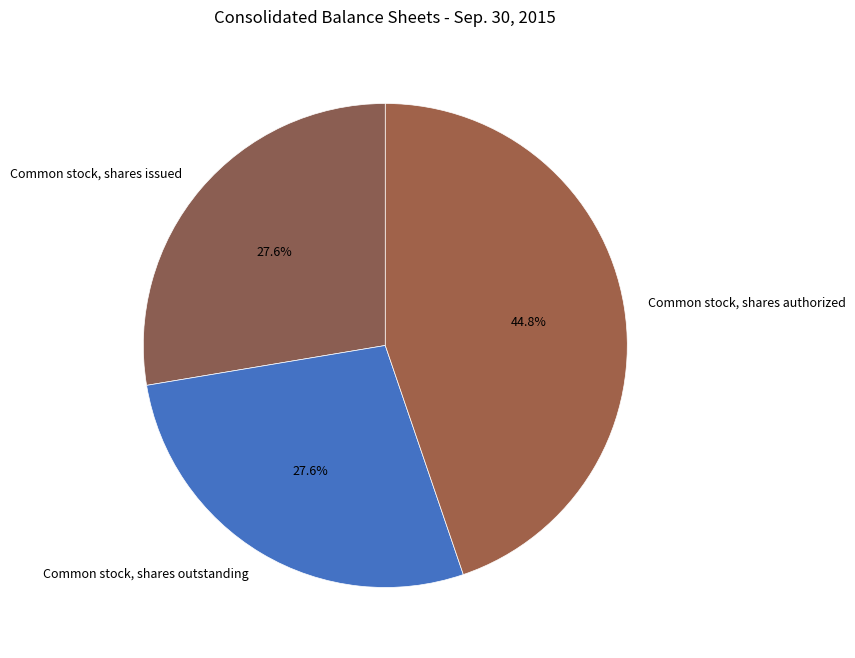

To the nearest percent, what portion does Common stock, shares outstanding represent?

28%